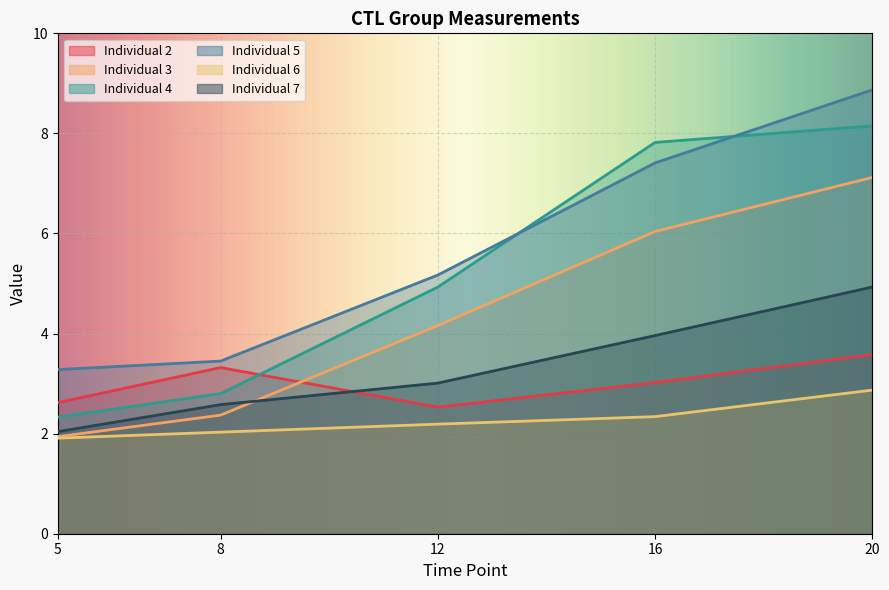

Which label corresponds to the largest value in the chart?

20